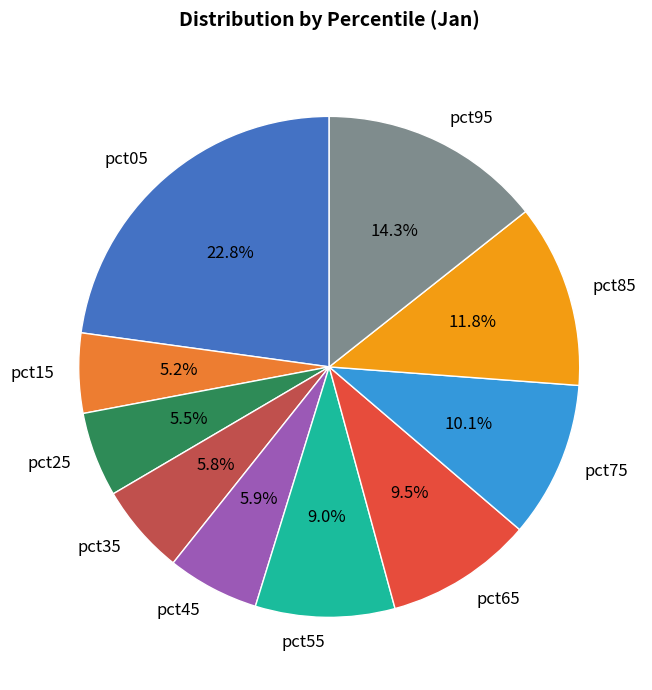

What is the ratio of the value at pct45 to the value at pct05?

0.3